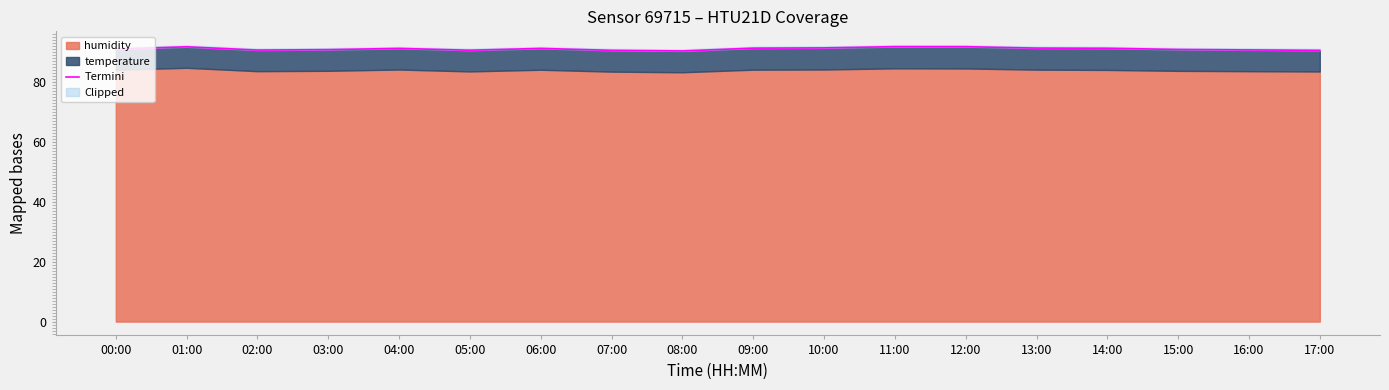

What is the sum of the values at 11:00 and 05:00?

182.2